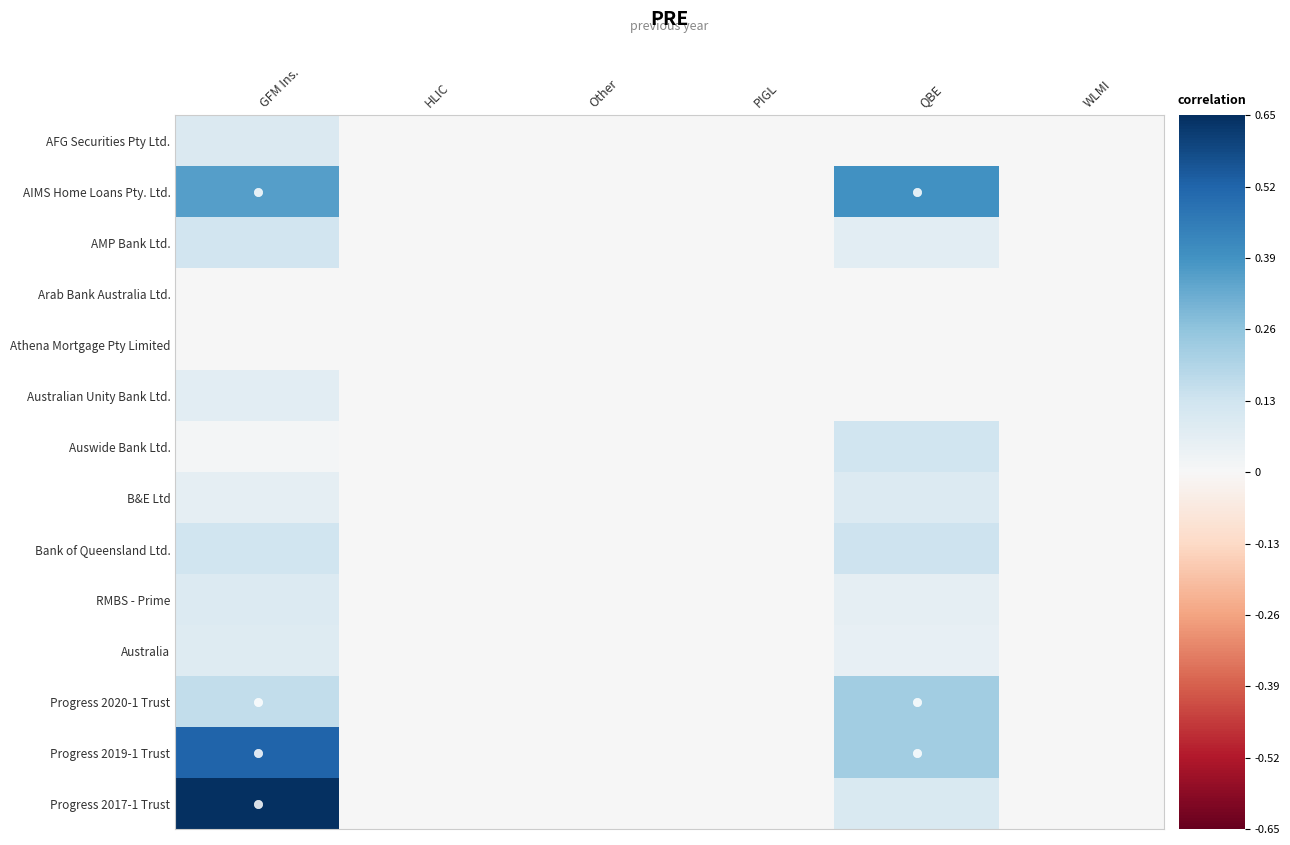

Count the number of categories in the chart.

6